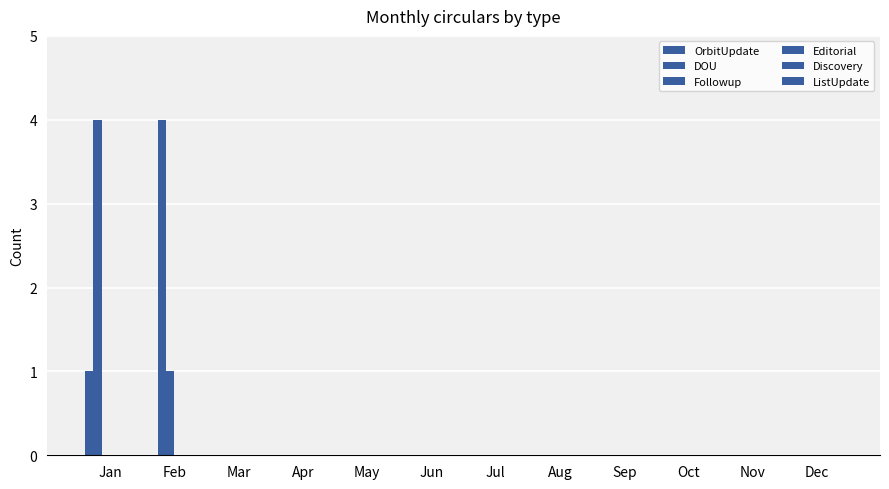

Count the number of categories in the chart.

12